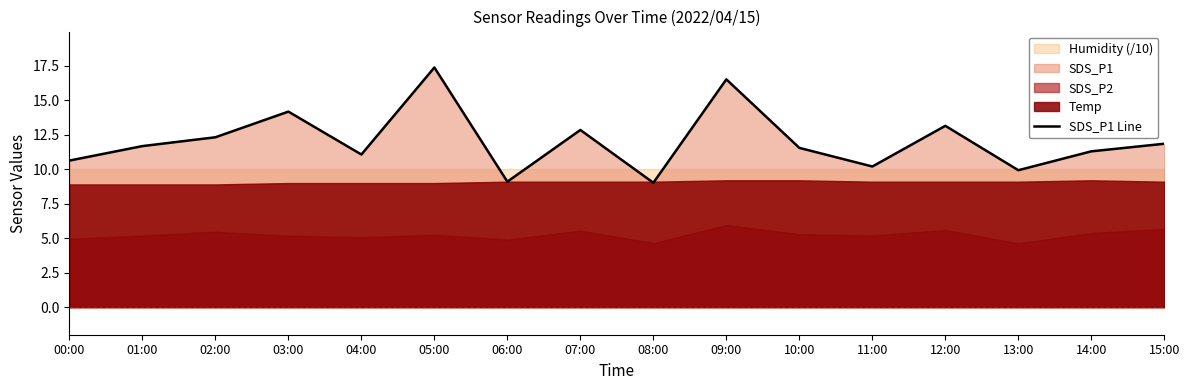

How many points are lower than both their immediate neighbors (excluding endpoints)?

5